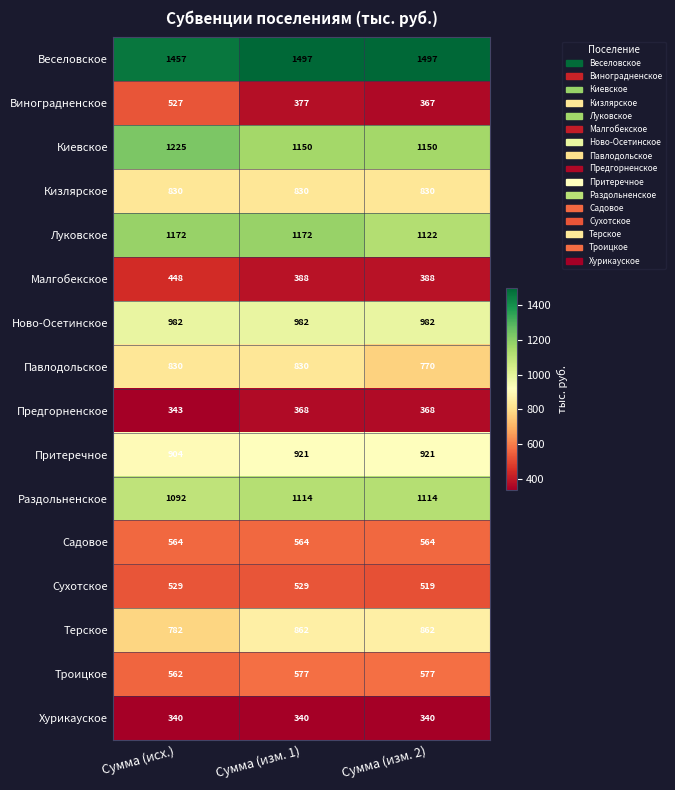

How many values in the Терское series are below 862?

1